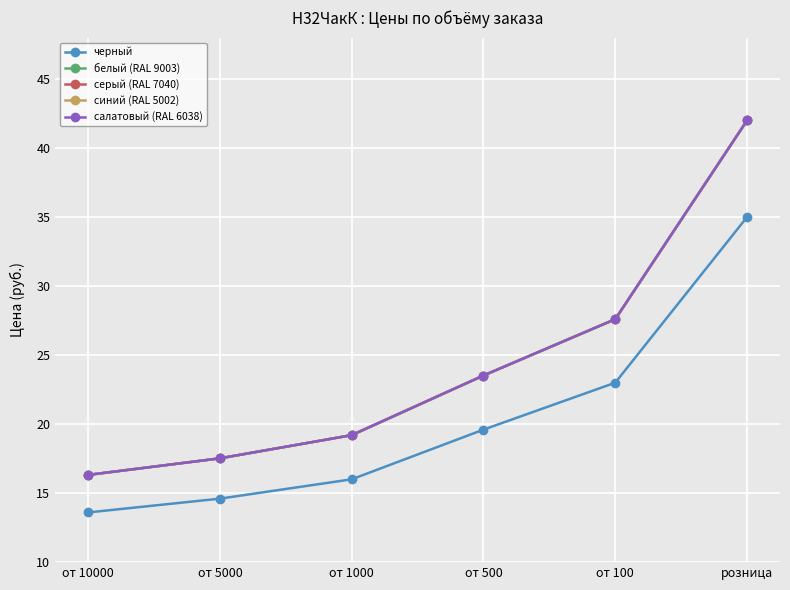

True or false: синий (RAL 5002) and салатовый (RAL 6038) cross at least once.

False